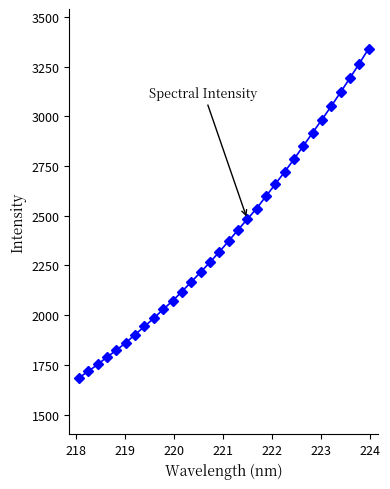

What is the smallest value displayed?

1684.9